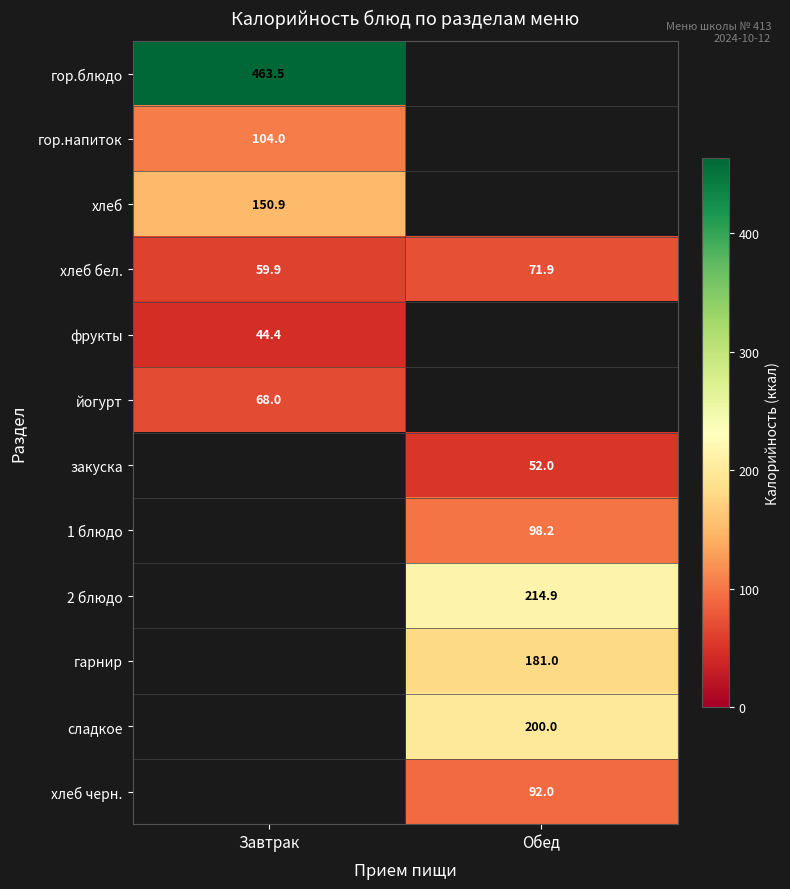

Read the хлеб бел. value at Обед.

71.9